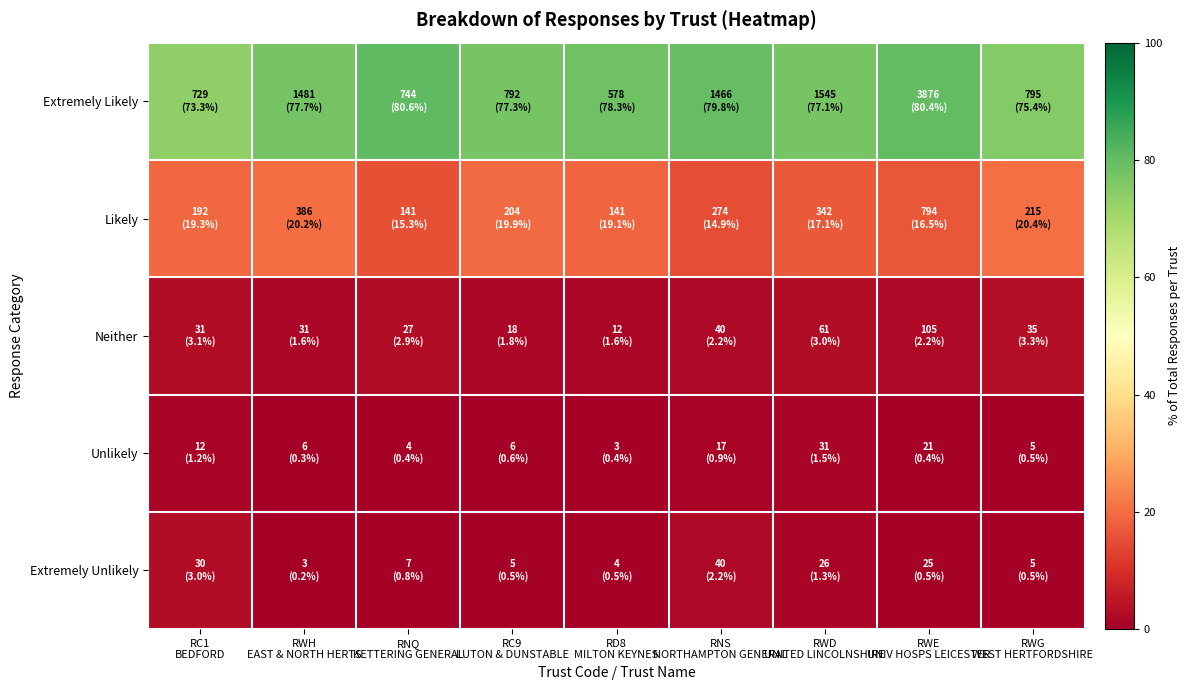

Reading left to right, what are all the values shown in this chart?

Extremely Likely: RC1
BEDFORD=73.3	RWH
EAST & NORTH HERTS=77.7	RNQ
KETTERING GENERAL=80.6	RC9
LUTON & DUNSTABLE=77.3	RD8
MILTON KEYNES=78.3	RNS
NORTHAMPTON GENERAL=79.8	RWD
UNITED LINCOLNSHIRE=77.1	RWE
UNIV HOSPS LEICESTER=80.4	RWG
WEST HERTFORDSHIRE=75.4
Likely: RC1
BEDFORD=19.3	RWH
EAST & NORTH HERTS=20.2	RNQ
KETTERING GENERAL=15.3	RC9
LUTON & DUNSTABLE=19.9	RD8
MILTON KEYNES=19.1	RNS
NORTHAMPTON GENERAL=14.9	RWD
UNITED LINCOLNSHIRE=17.1	RWE
UNIV HOSPS LEICESTER=16.5	RWG
WEST HERTFORDSHIRE=20.4
Neither: RC1
BEDFORD=3.1	RWH
EAST & NORTH HERTS=1.6	RNQ
KETTERING GENERAL=2.9	RC9
LUTON & DUNSTABLE=1.8	RD8
MILTON KEYNES=1.6	RNS
NORTHAMPTON GENERAL=2.2	RWD
UNITED LINCOLNSHIRE=3.0	RWE
UNIV HOSPS LEICESTER=2.2	RWG
WEST HERTFORDSHIRE=3.3
Unlikely: RC1
BEDFORD=1.2	RWH
EAST & NORTH HERTS=0.3	RNQ
KETTERING GENERAL=0.4	RC9
LUTON & DUNSTABLE=0.6	RD8
MILTON KEYNES=0.4	RNS
NORTHAMPTON GENERAL=0.9	RWD
UNITED LINCOLNSHIRE=1.5	RWE
UNIV HOSPS LEICESTER=0.4	RWG
WEST HERTFORDSHIRE=0.5
Extremely Unlikely: RC1
BEDFORD=3.0	RWH
EAST & NORTH HERTS=0.2	RNQ
KETTERING GENERAL=0.8	RC9
LUTON & DUNSTABLE=0.5	RD8
MILTON KEYNES=0.5	RNS
NORTHAMPTON GENERAL=2.2	RWD
UNITED LINCOLNSHIRE=1.3	RWE
UNIV HOSPS LEICESTER=0.5	RWG
WEST HERTFORDSHIRE=0.5